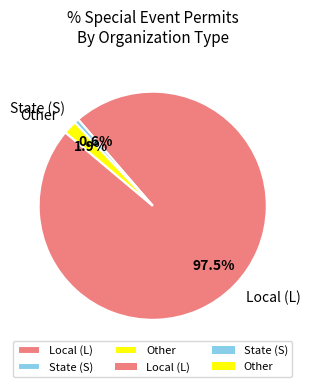

Which slice is the largest?

Local (L)